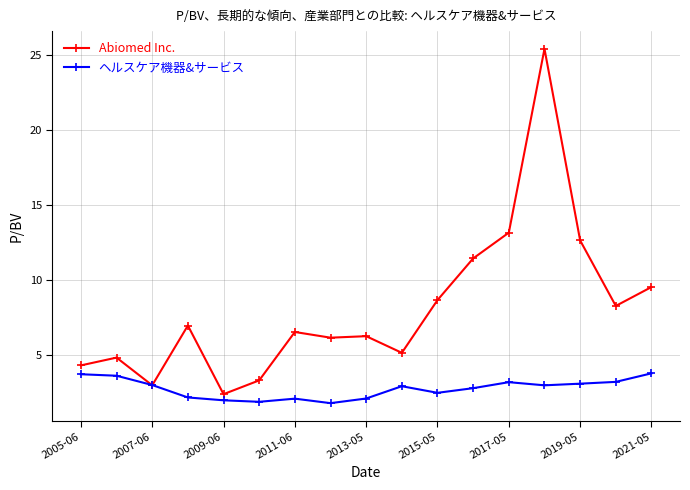

List the series in order of their peak value, lowest first.

ヘルスケア機器&サービス, Abiomed Inc.